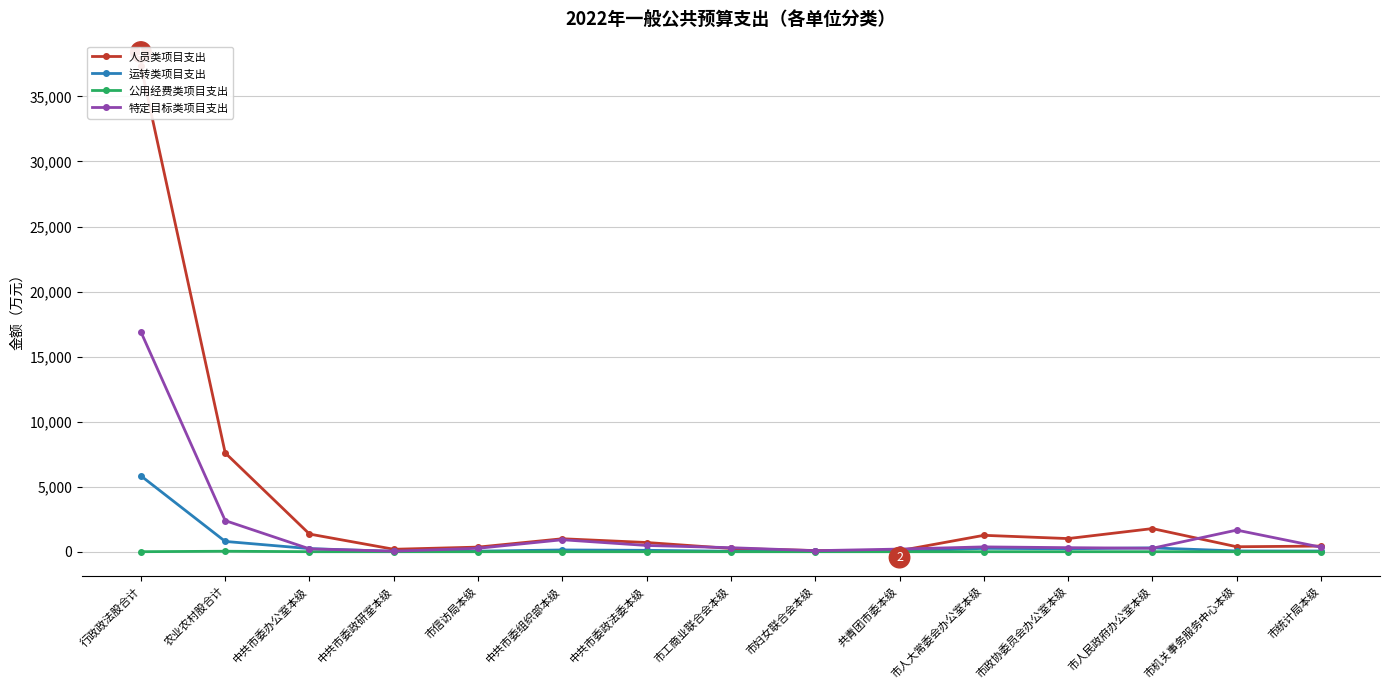

What is the average value of the 公用经费类项目支出 series?

2.3